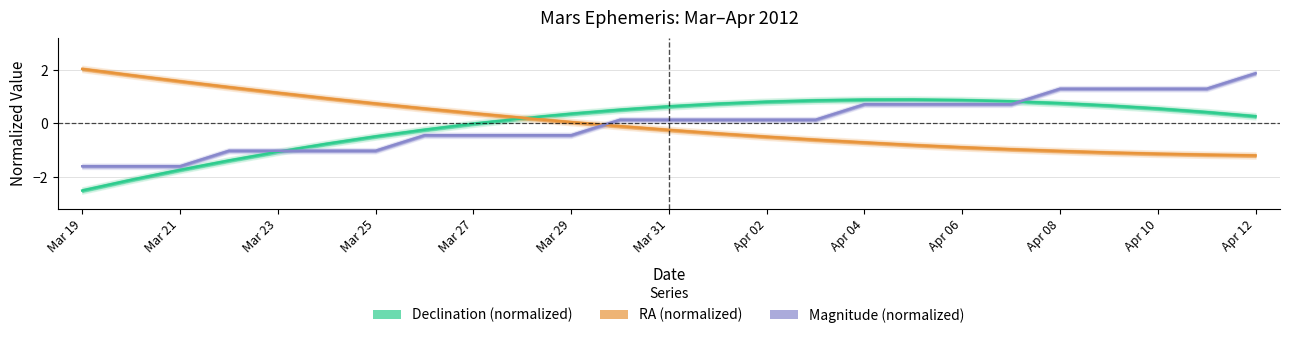

What is the difference between the maximum and minimum values in the RA (normalized) series?

3.2